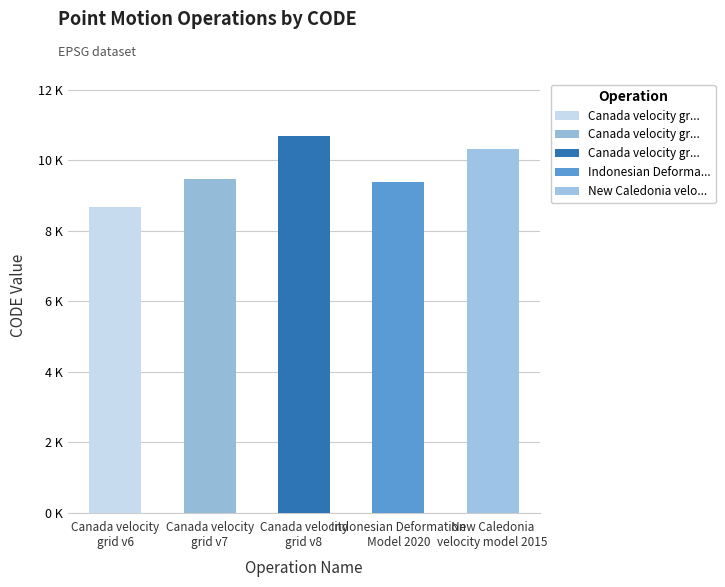

The chart shows a value of 12946 at Canada velocity grid v6. True or false?

False